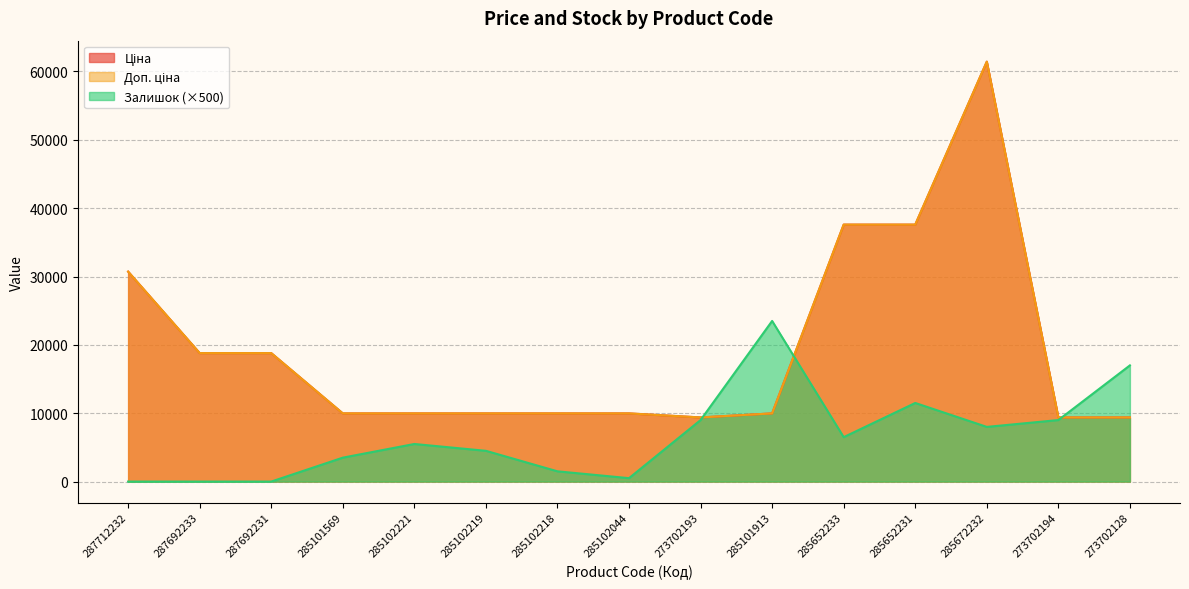

Which category has the highest value in the Залишок series?

285101913